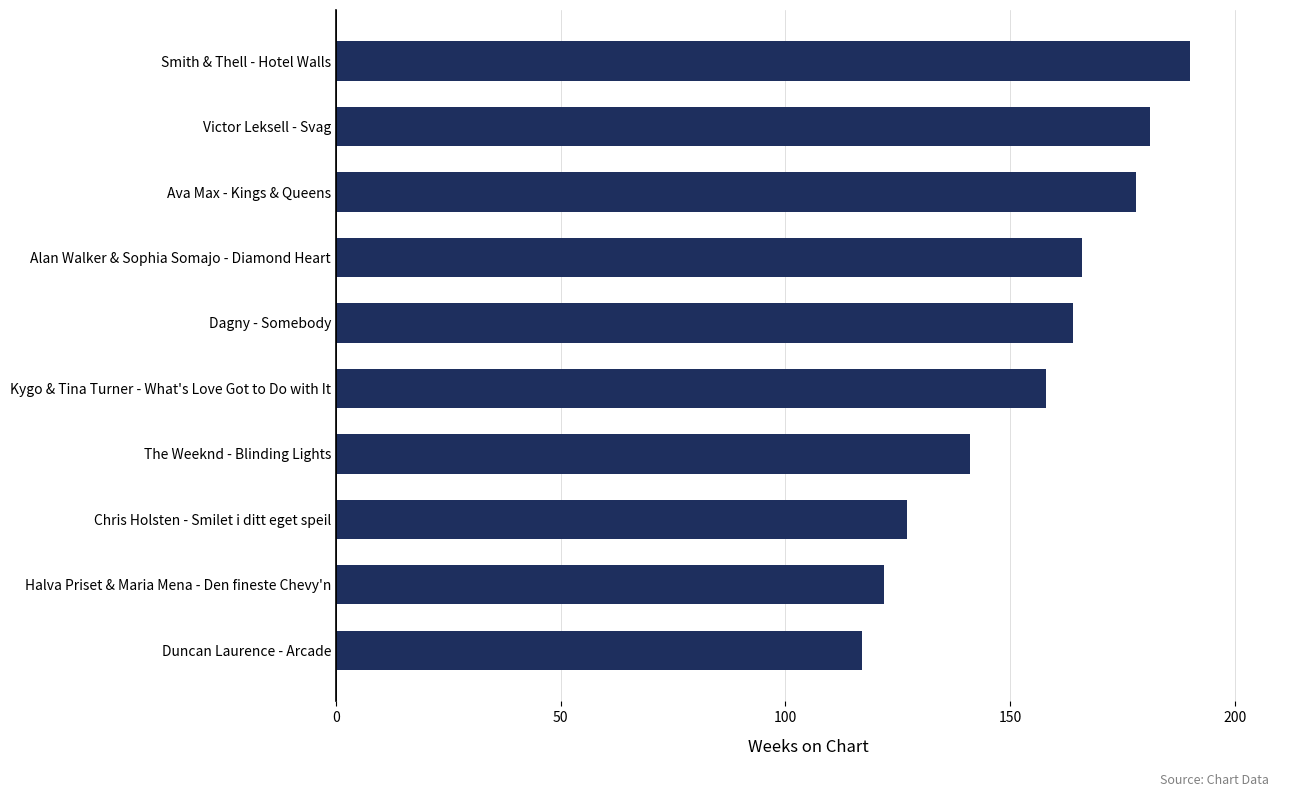

Reading top to bottom, list all the values displayed in this chart.

190	181	178	166	164	158	141	127	122	117